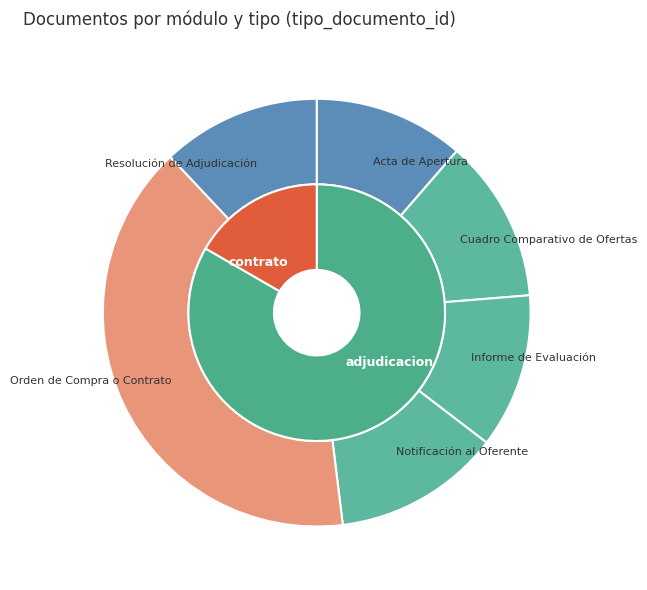

What percentage is NOT represented by Orden de Compra o Contrato?

60.1%